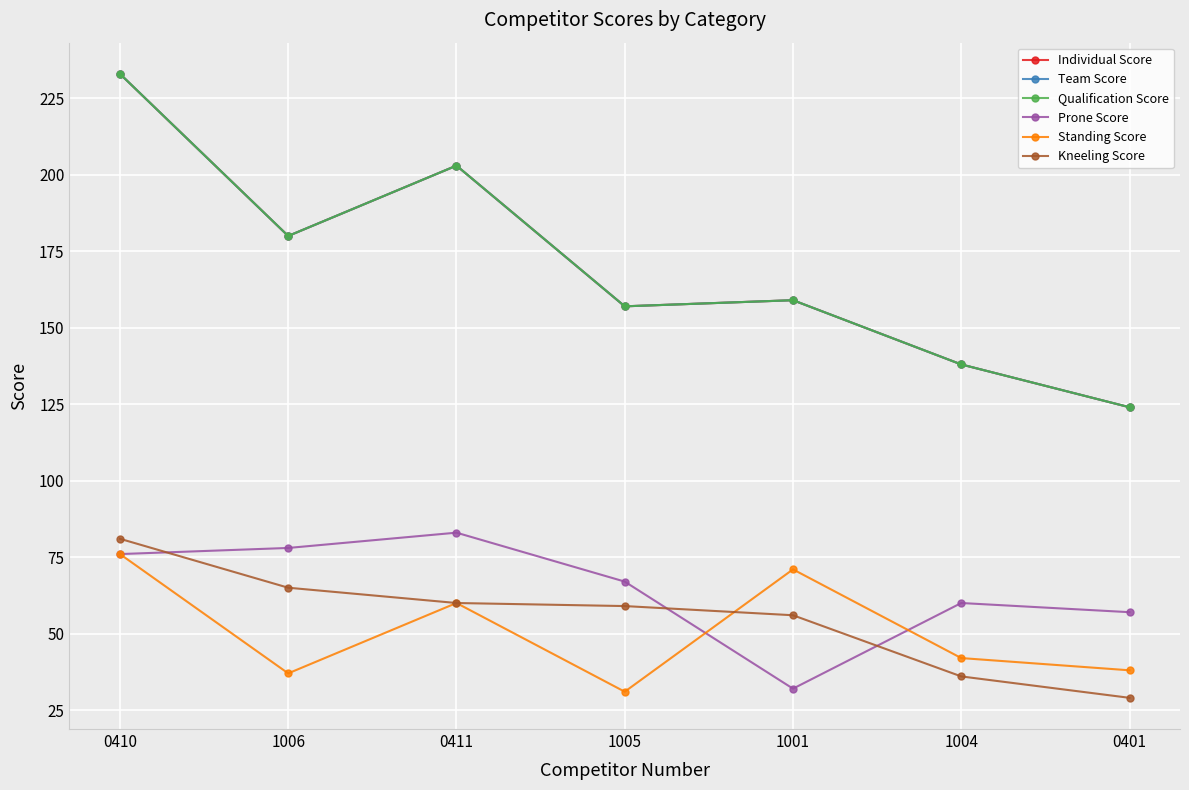

Does the chart have visible grid lines?

Yes